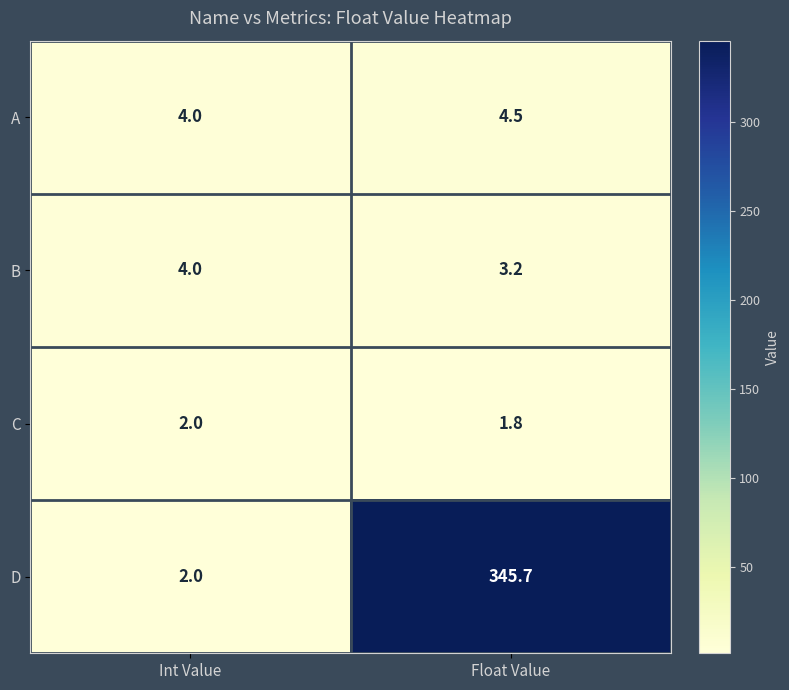

At which category is the sum across all series the highest?

Float Value